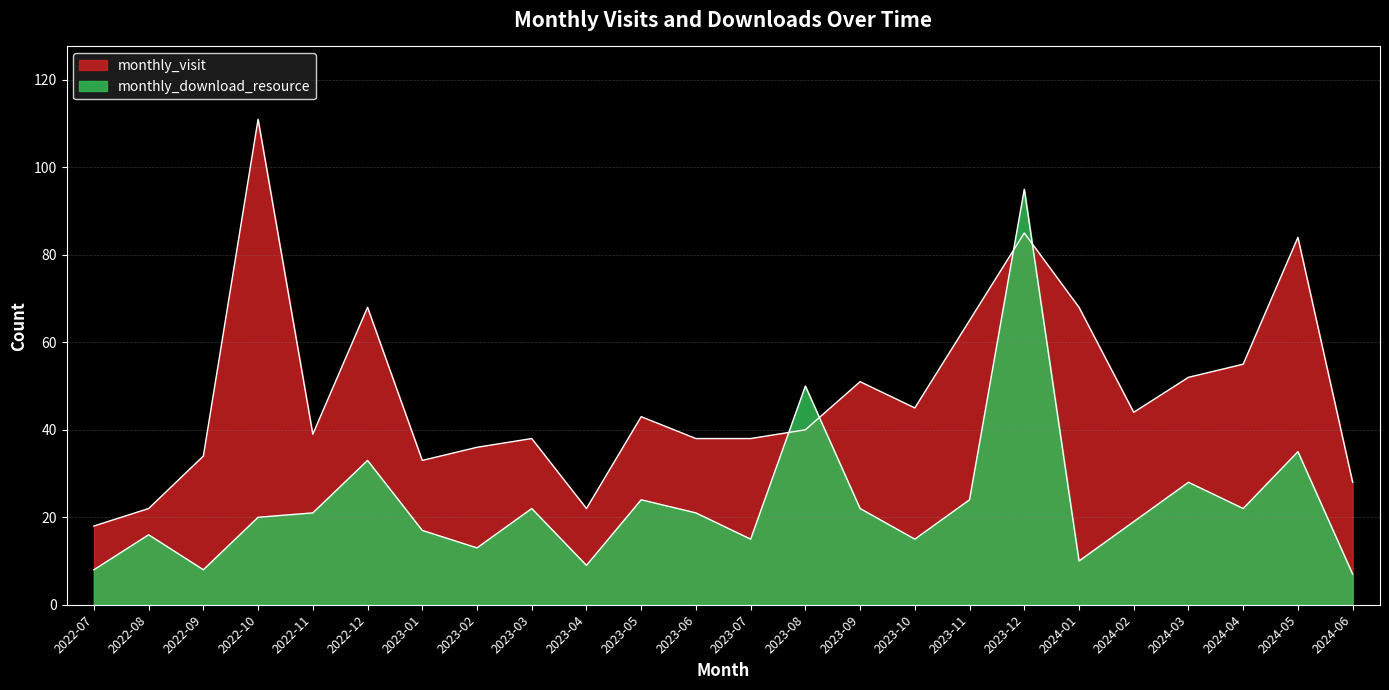

The monthly_visit series shows 24 at 2023-02. True or false?

False